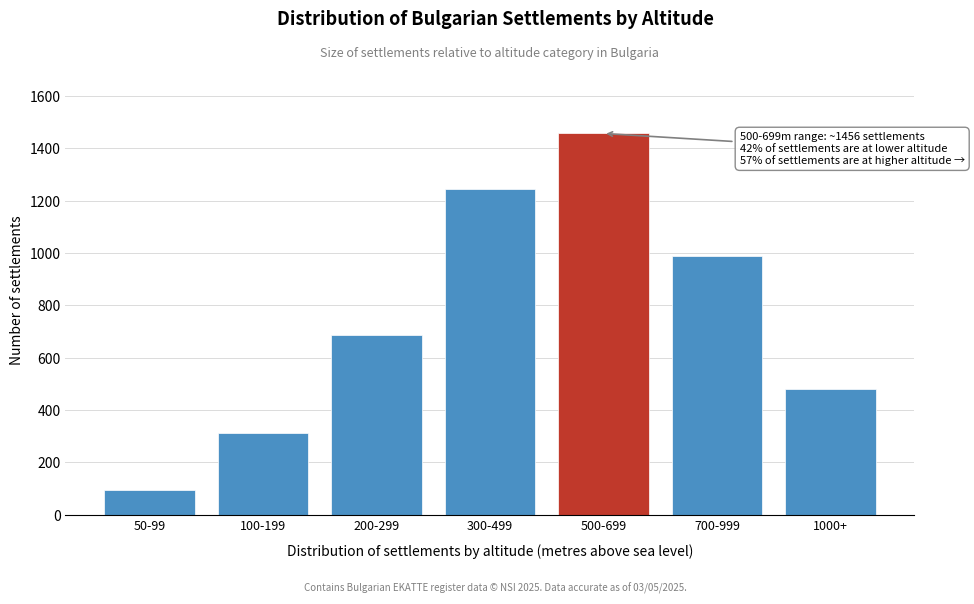

Reading left to right, transcribe all the data shown in this chart.

50-99=95	100-199=312	200-299=687	300-499=1243	500-699=1456	700-999=987	1000+=479